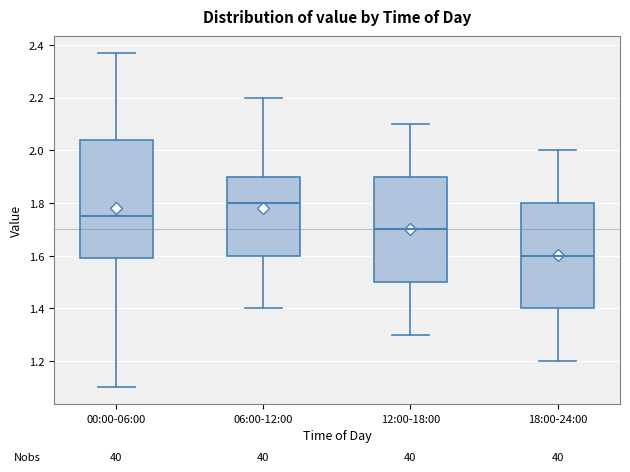

Reading left to right, transcribe this box plot: for each box, give where its median line is, the range the box spans, and where its two whiskers end, as read against the y-axis. The values are not printed on the chart, so give them approximately, as read against the axis.

00:00-06:00: median 1.76, box 1.60 to 2.04, whiskers 1.10 to 2.38
06:00-12:00: median 1.80, box 1.60 to 1.90, whiskers 1.40 to 2.20
12:00-18:00: median 1.70, box 1.50 to 1.90, whiskers 1.30 to 2.10
18:00-24:00: median 1.60, box 1.40 to 1.80, whiskers 1.20 to 2.00